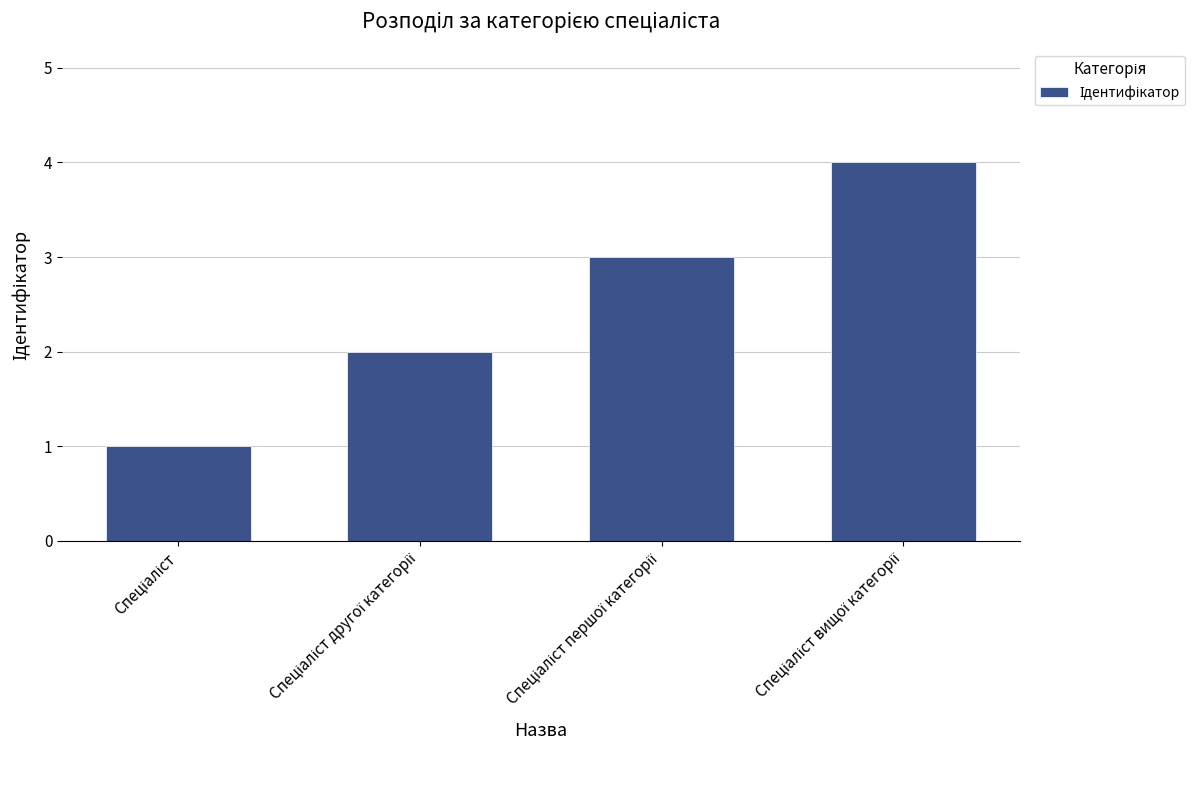

What is the greatest value displayed?

4